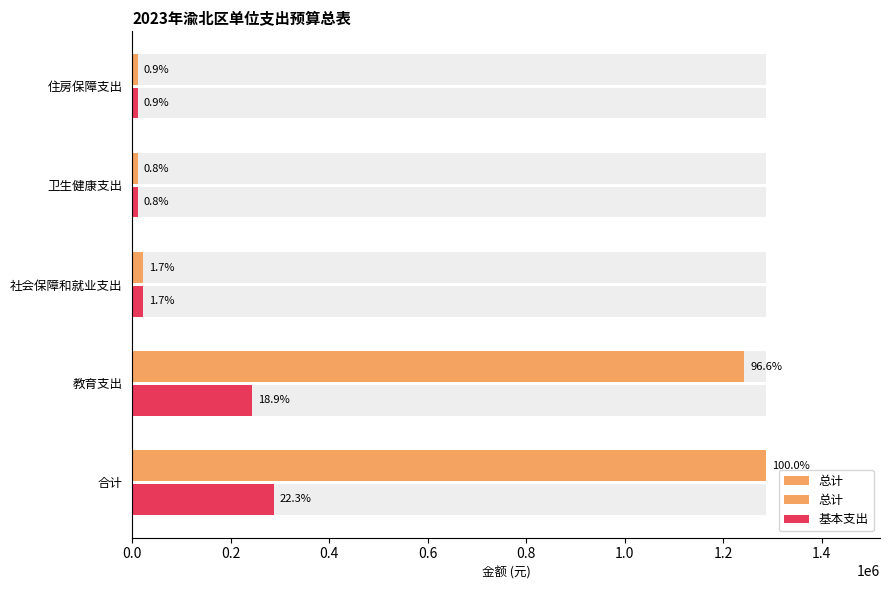

Read the 基本支出 value at 社会保障和就业支出.

21899.5